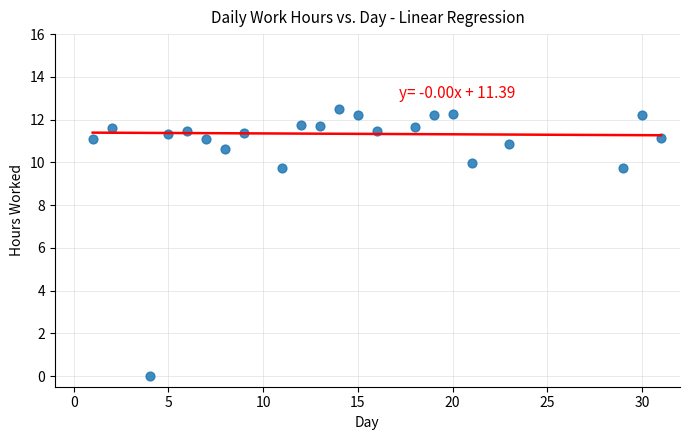

What is the range of Y values (max minus min)?

12.5